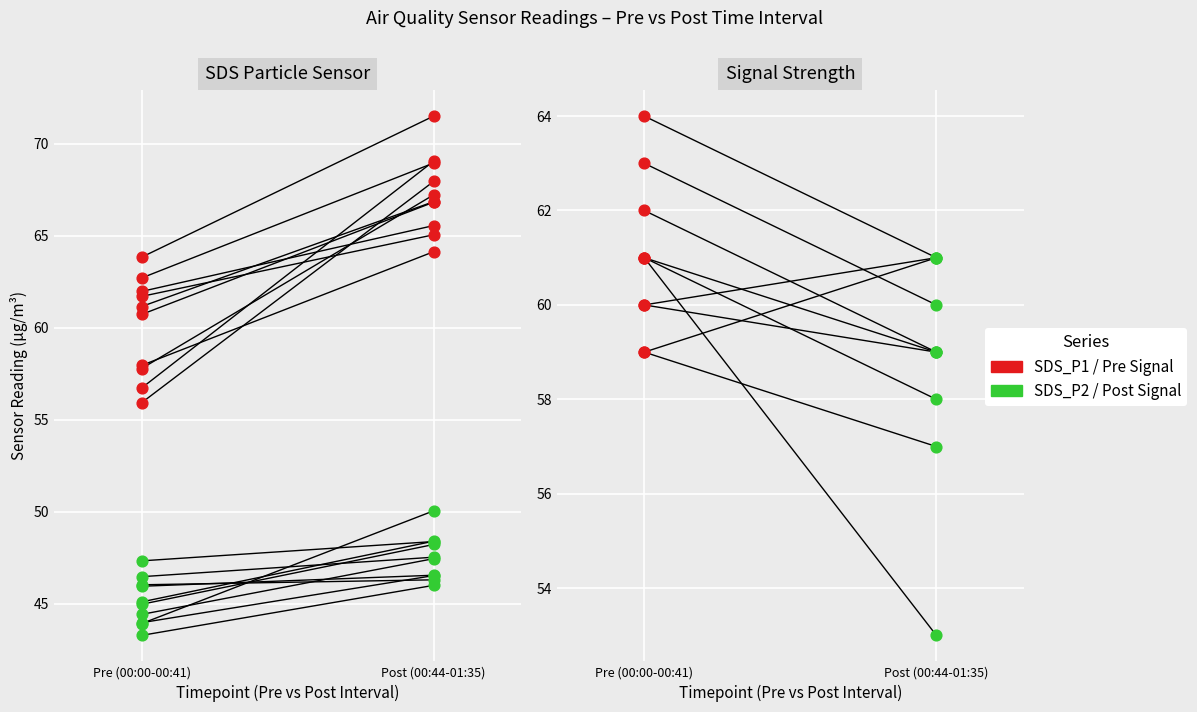

Which series has the largest Y range (max minus min)?

Post Signal